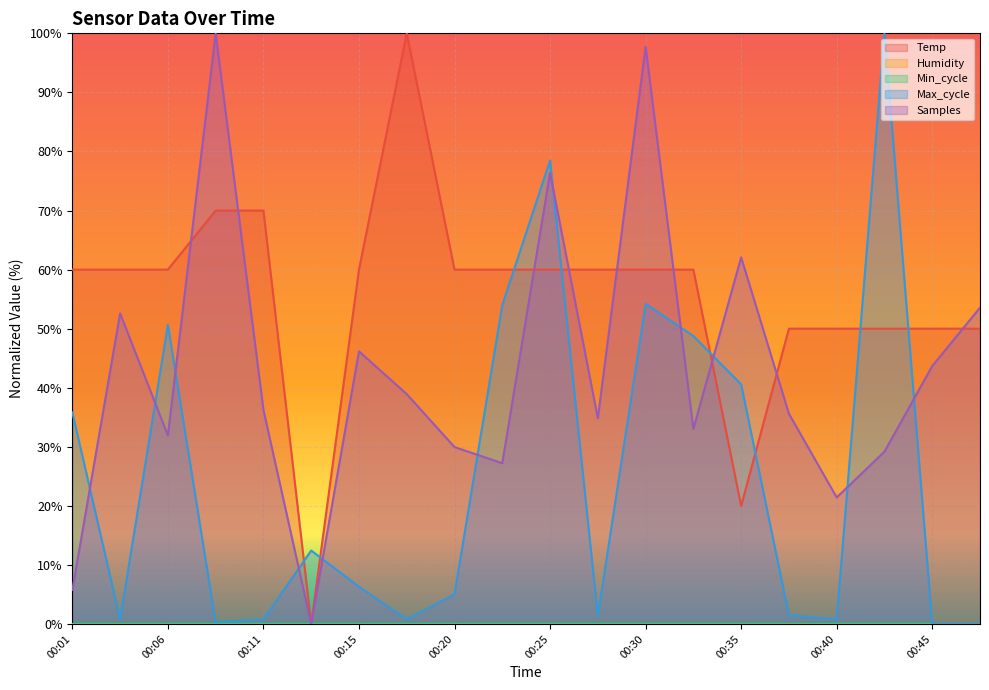

True or false: Samples has more than 2 interior local peaks.

True